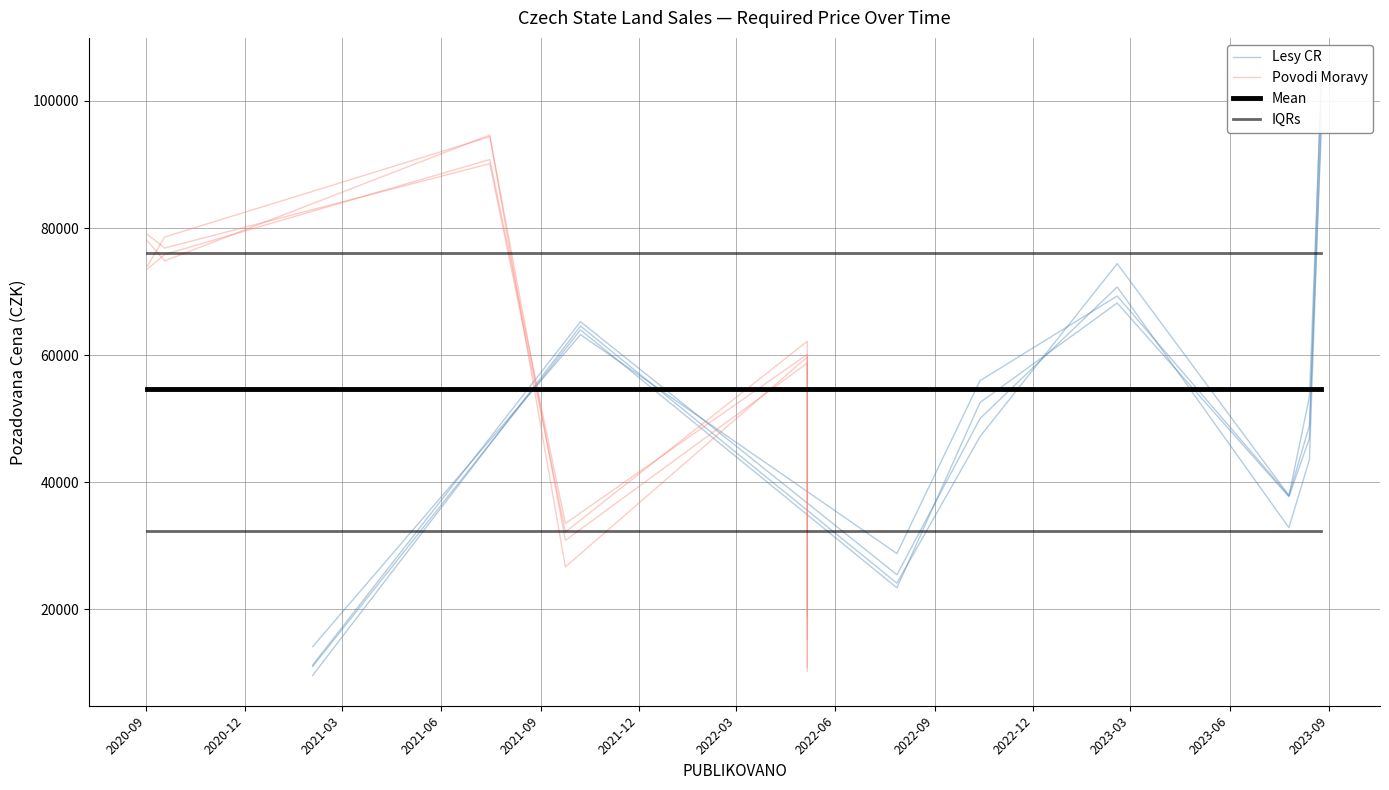

How many lines are shown in the chart?

2